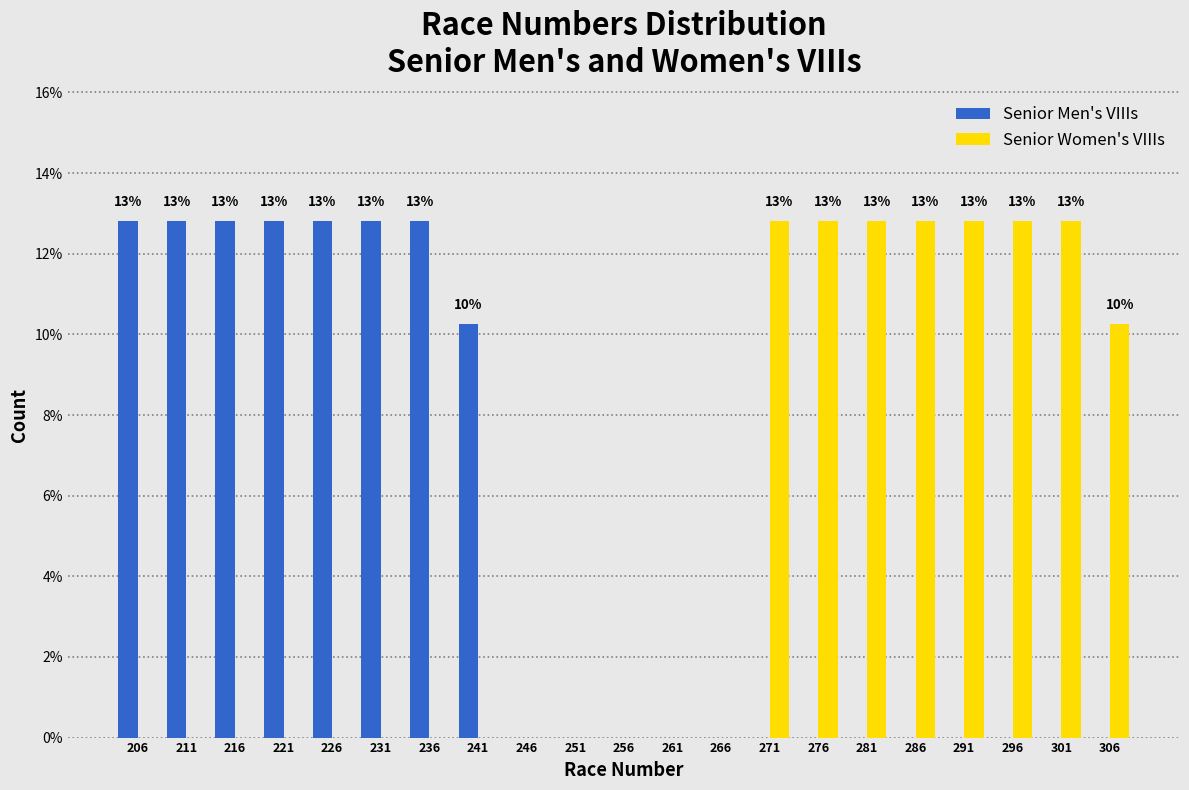

Where is Senior Men's VIIIs nearest to the value 6?

241